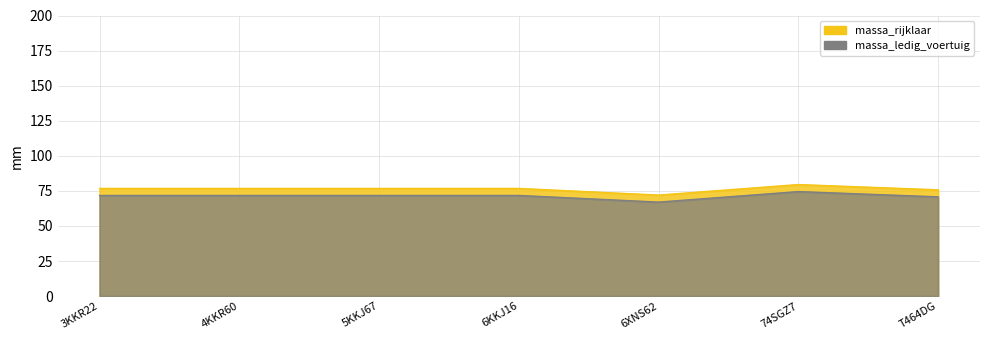

What is the label of the 3rd point from the right?

6XNS62